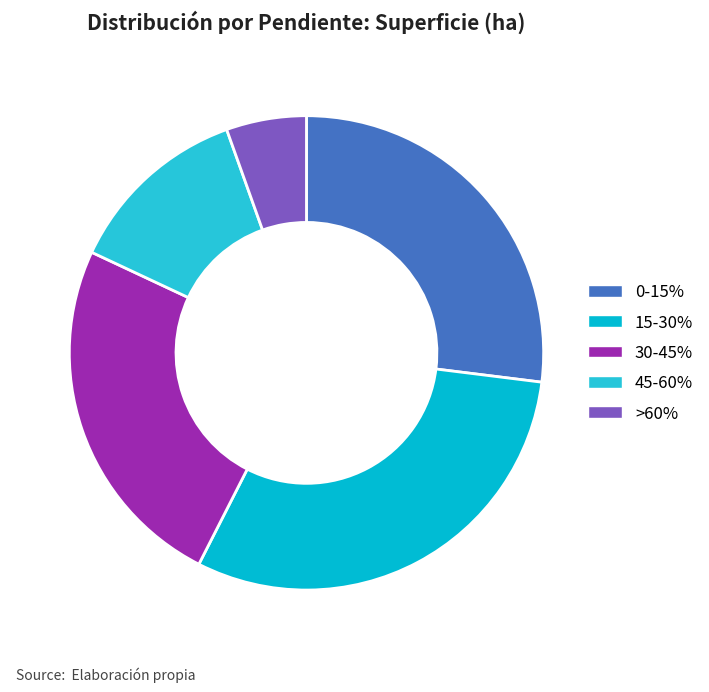

Which slice is the smallest?

>60%